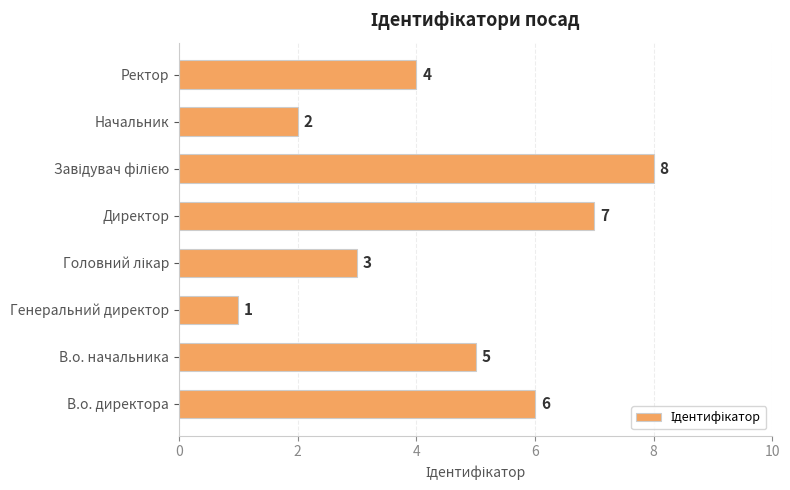

What is the change in value from Директор to Ректор?

-3